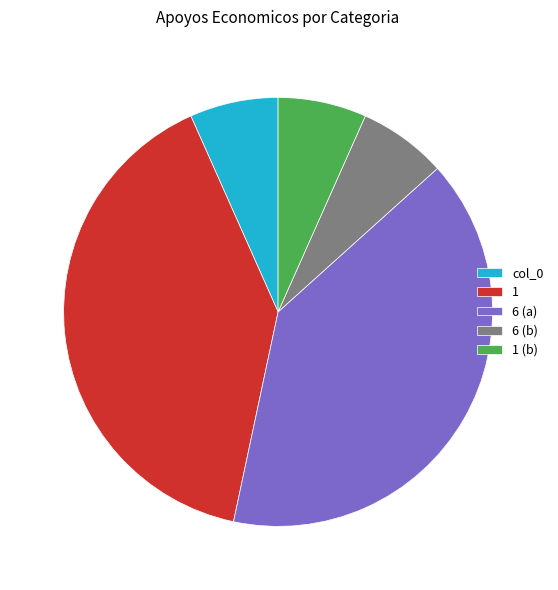

Is the sum of 1 and col_0 greater than half?

No